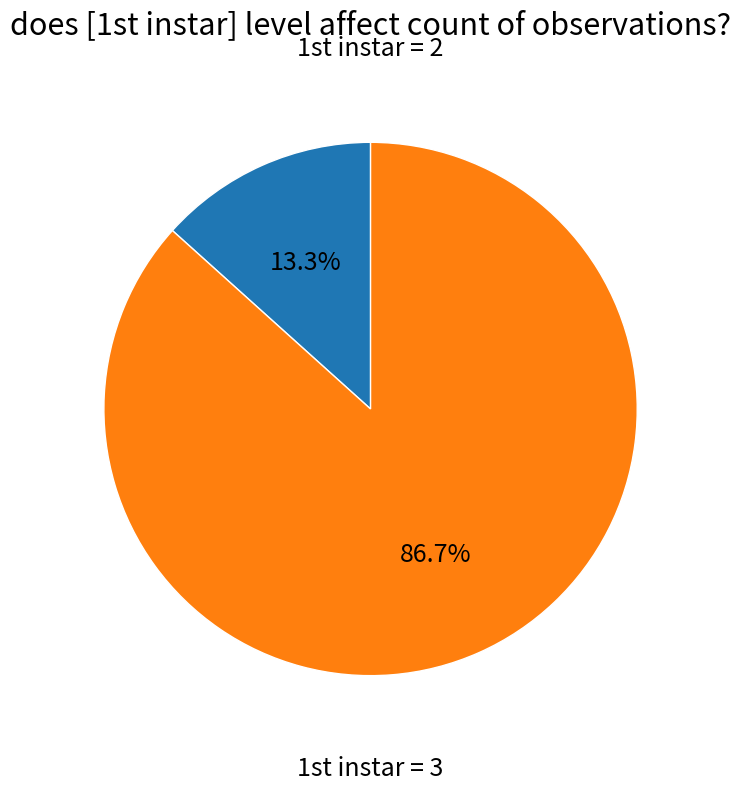

How many slices are in this pie chart?

2